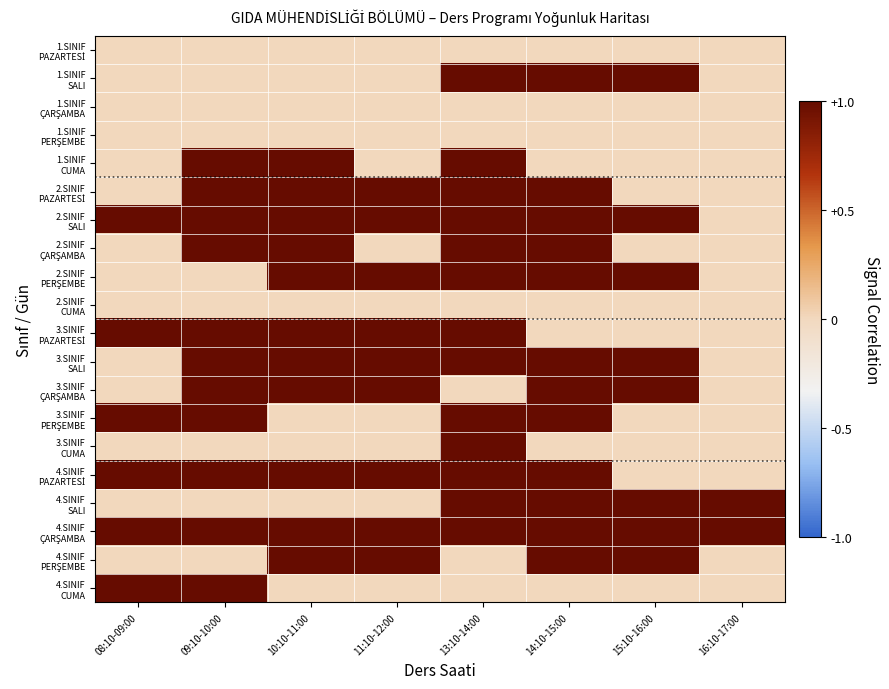

How many series are shown in this chart?

20